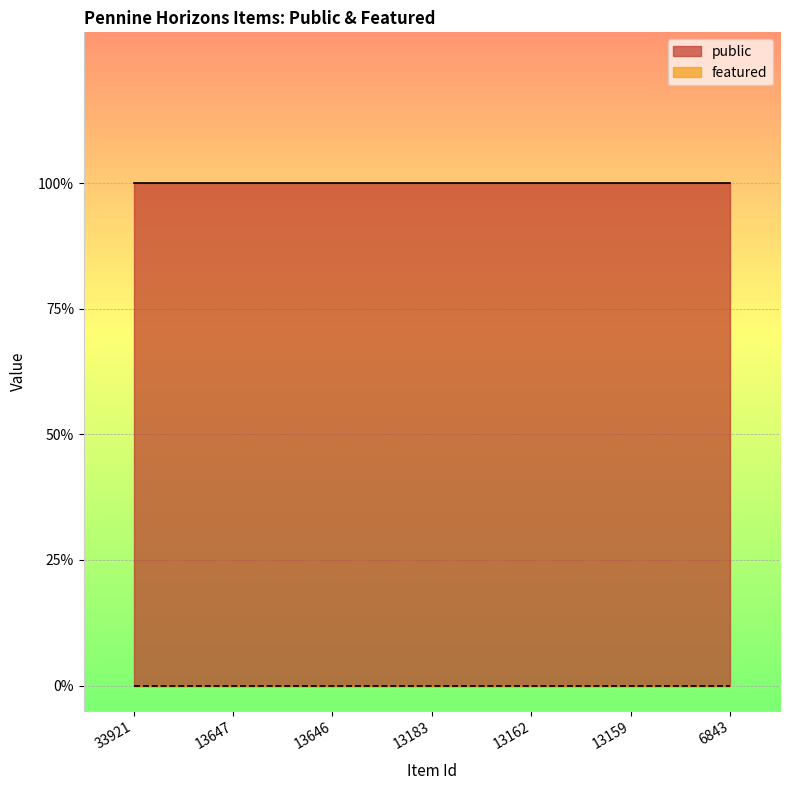

The value of public at 13647 is 2. True or false?

False